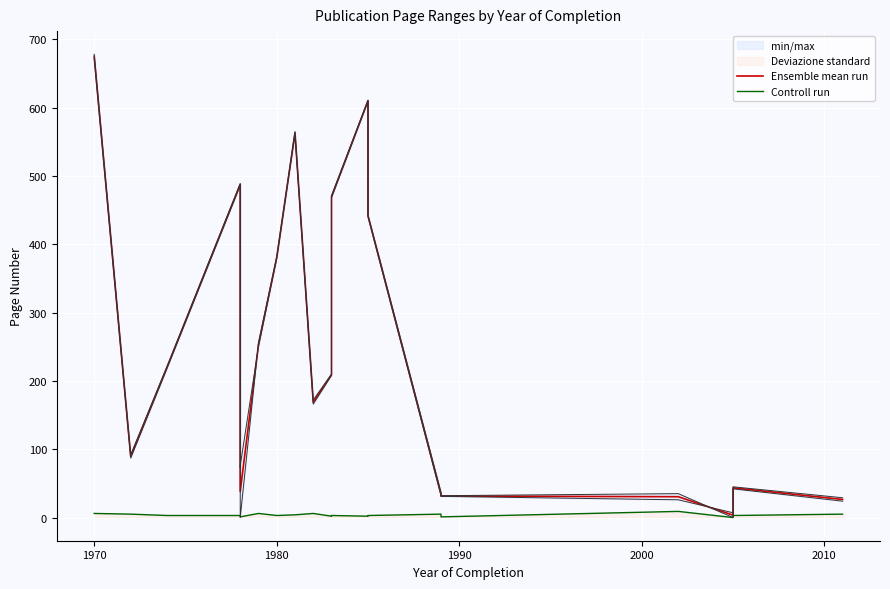

What is the sum of all Ensemble mean run values?

4850.5